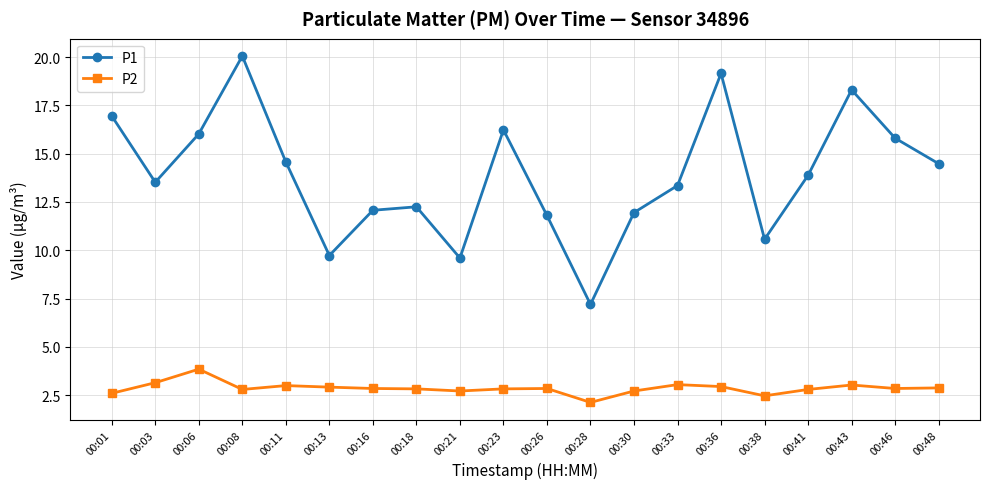

In P1, how many points are higher than both neighbors (excluding endpoints)?

5